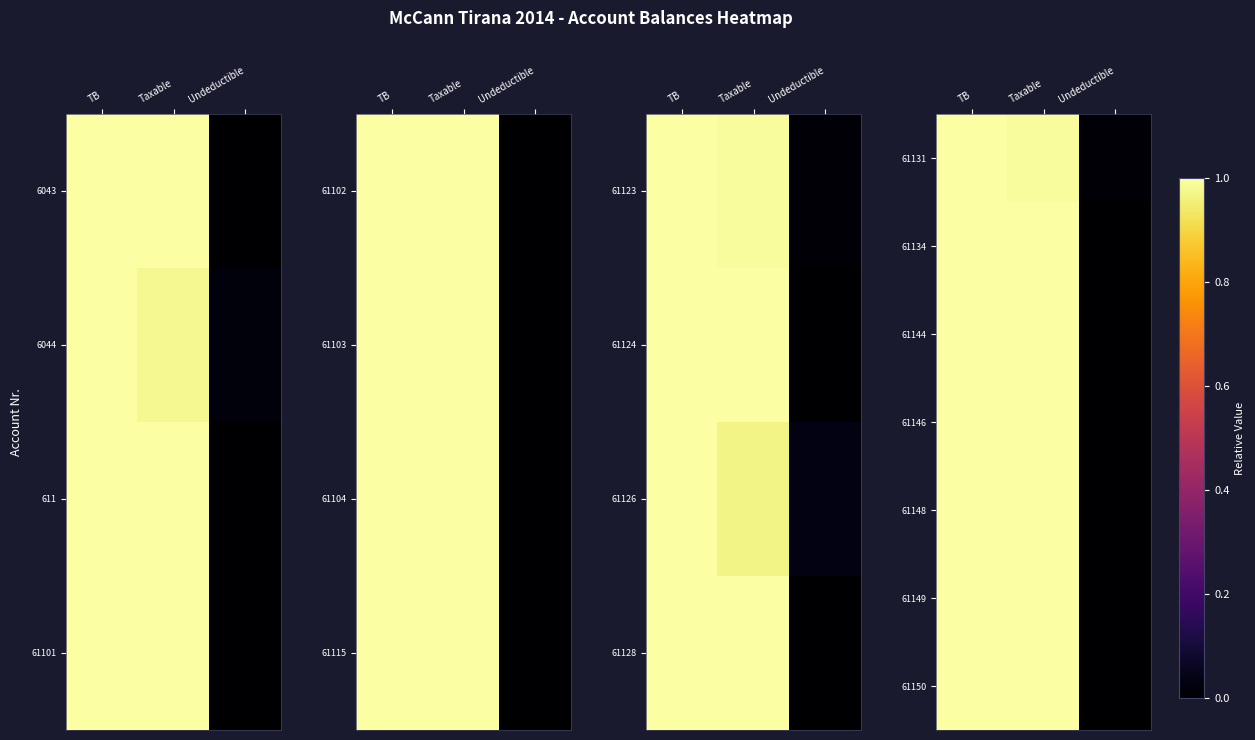

True or false: 61148 has a value of 1.0 at TB.

True